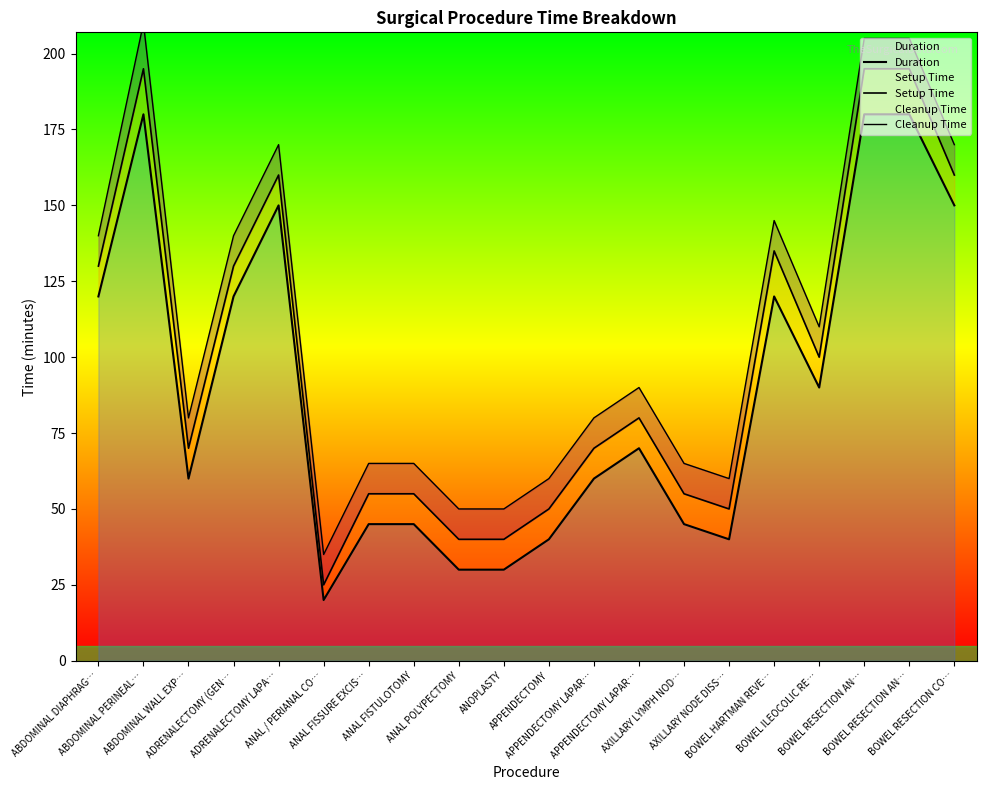

How many series are shown in this chart?

3